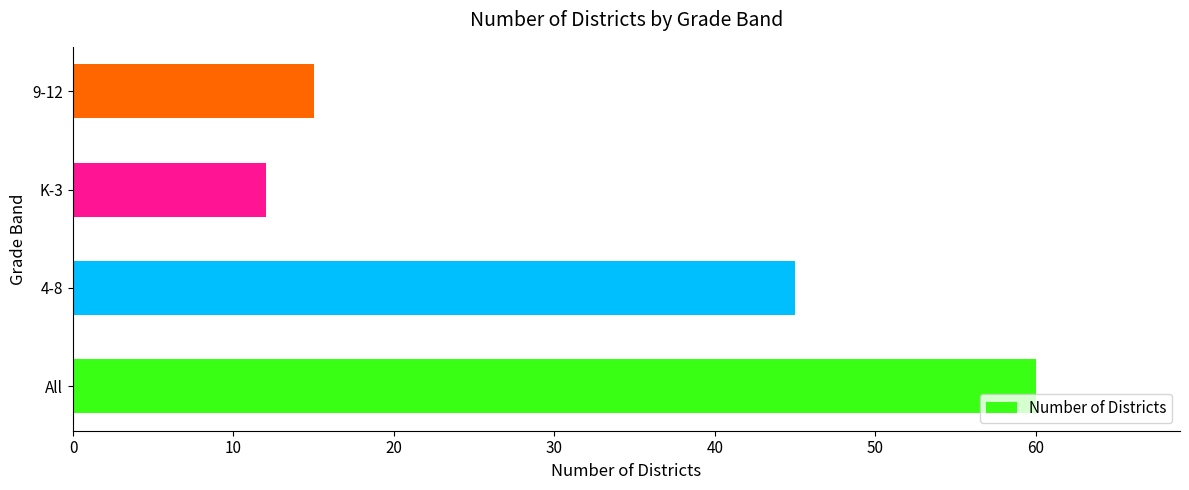

The chart shows a value of 60 at All. True or false?

True